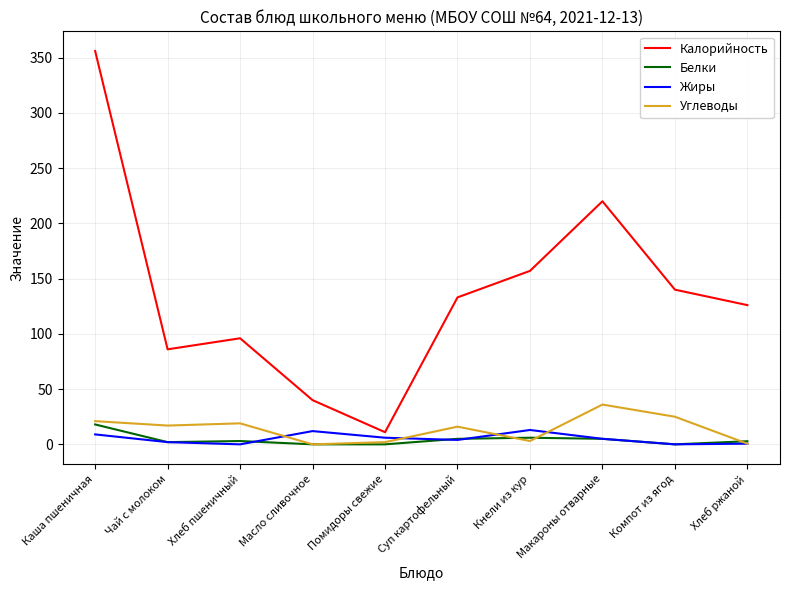

The Калорийность series shows 69.9 at Макароны отварные. True or false?

False